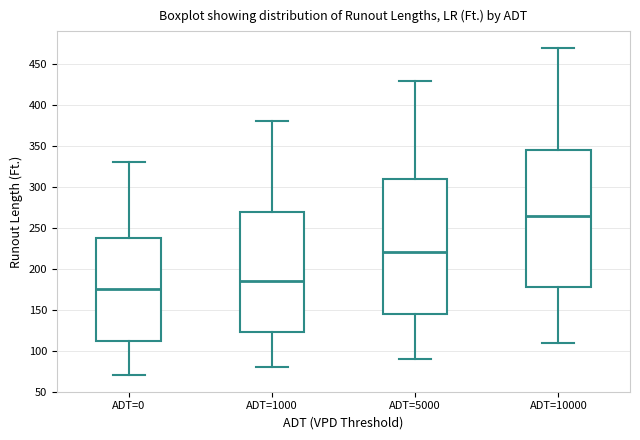

Reading left to right, transcribe this box plot: for each box, give where its median line is, the range the box spans, and where its two whiskers end, as read against the y-axis. The values are not printed on the chart, so give them approximately, as read against the axis.

ADT=0: median 175, box 115 to 240, whiskers 70 to 330
ADT=1000: median 185, box 125 to 270, whiskers 80 to 380
ADT=5000: median 220, box 145 to 310, whiskers 90 to 430
ADT=10000: median 265, box 180 to 345, whiskers 110 to 470